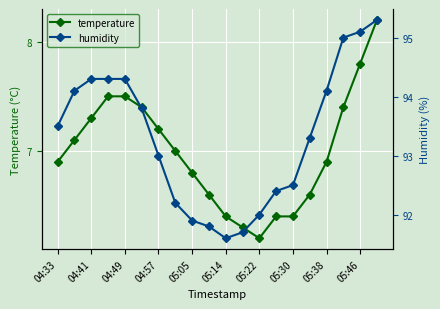

In temperature, how many points are lower than both neighbors (excluding endpoints)?

1